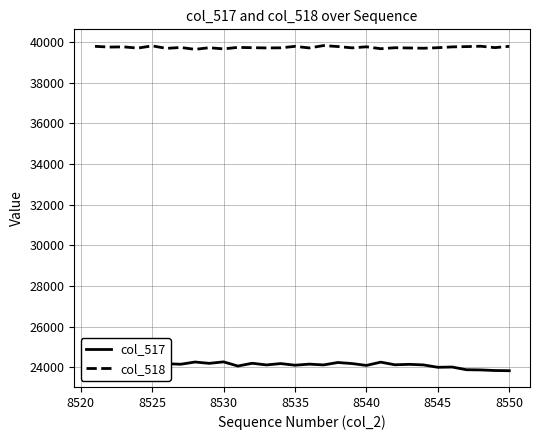

List the series in order of their peak value, lowest first.

col_517, col_518